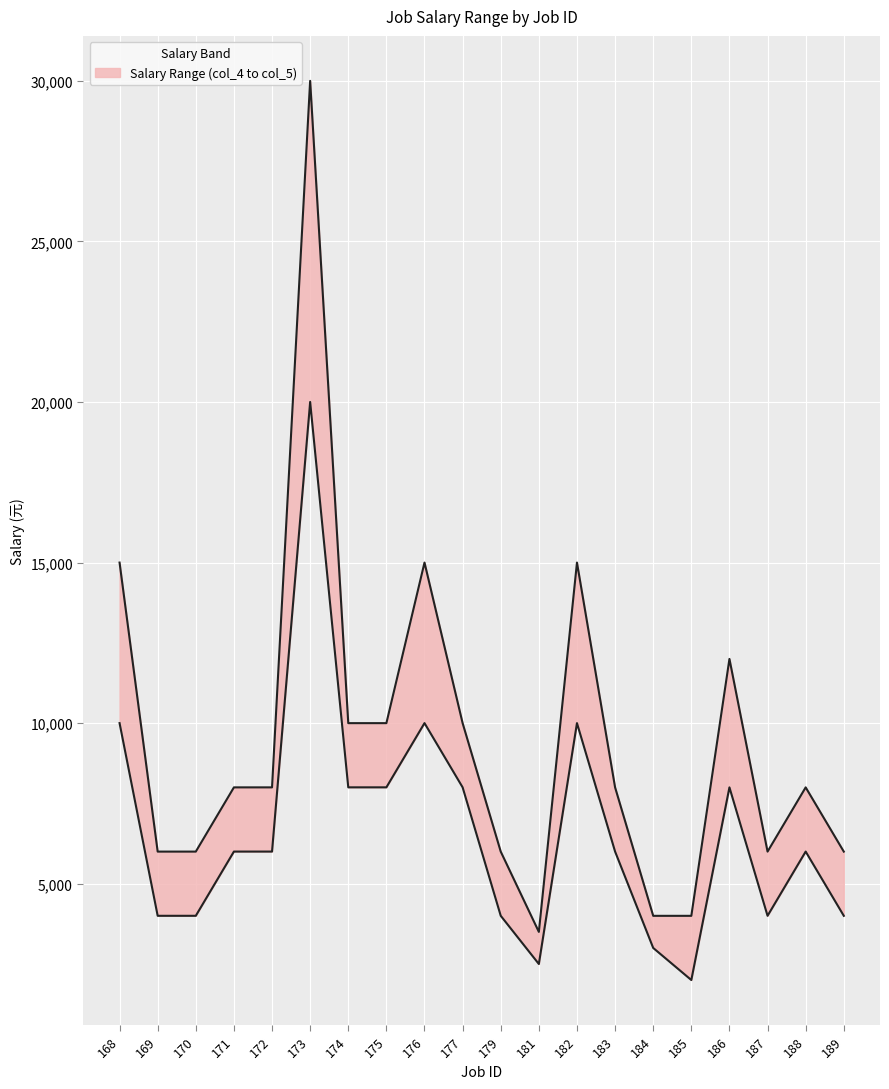

List the labels in order of col_4 value, largest first.

173, 168, 176, 182, 174, 175, 177, 186, 171, 172, 183, 188, 169, 170, 179, 187, 189, 184, 181, 185